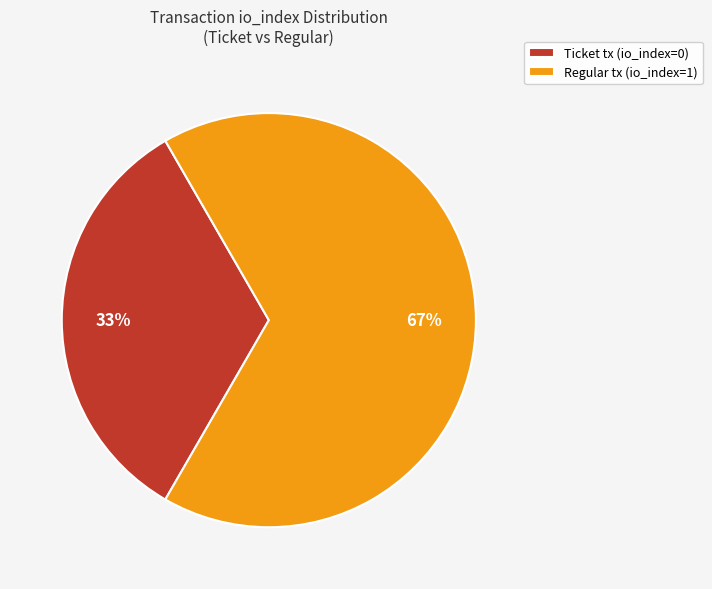

How many slices are in this pie chart?

2